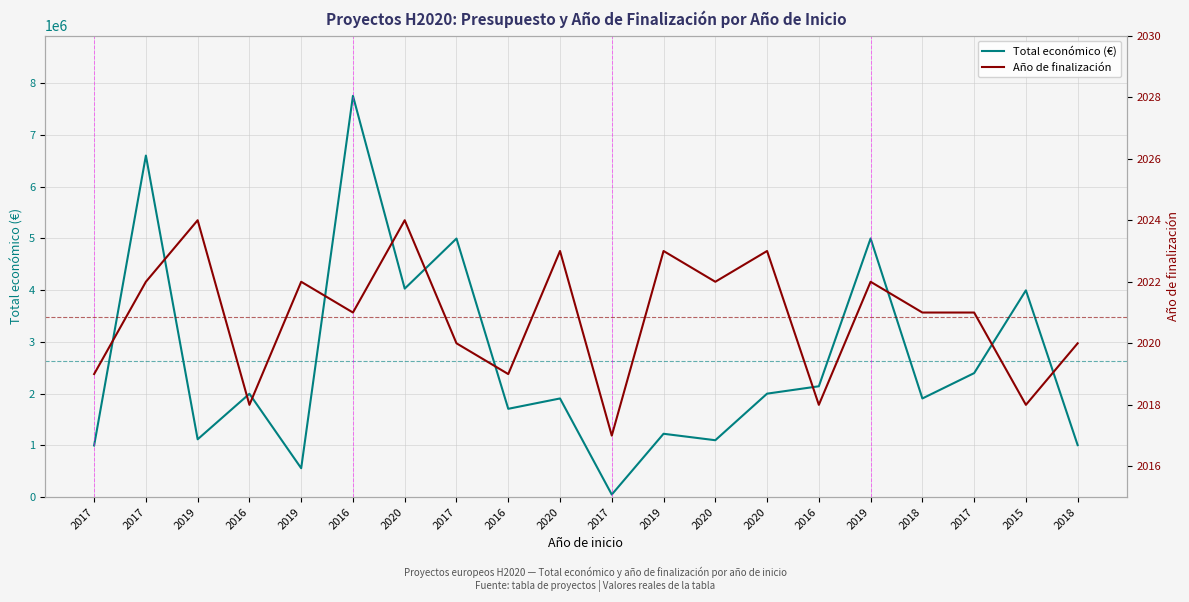

List the labels in order of Total económico (€) value, smallest first.

2017, 2019, 2017, 2018, 2020, 2019, 2019, 2016, 2018, 2020, 2016, 2020, 2016, 2017, 2015, 2020, 2017, 2019, 2017, 2016